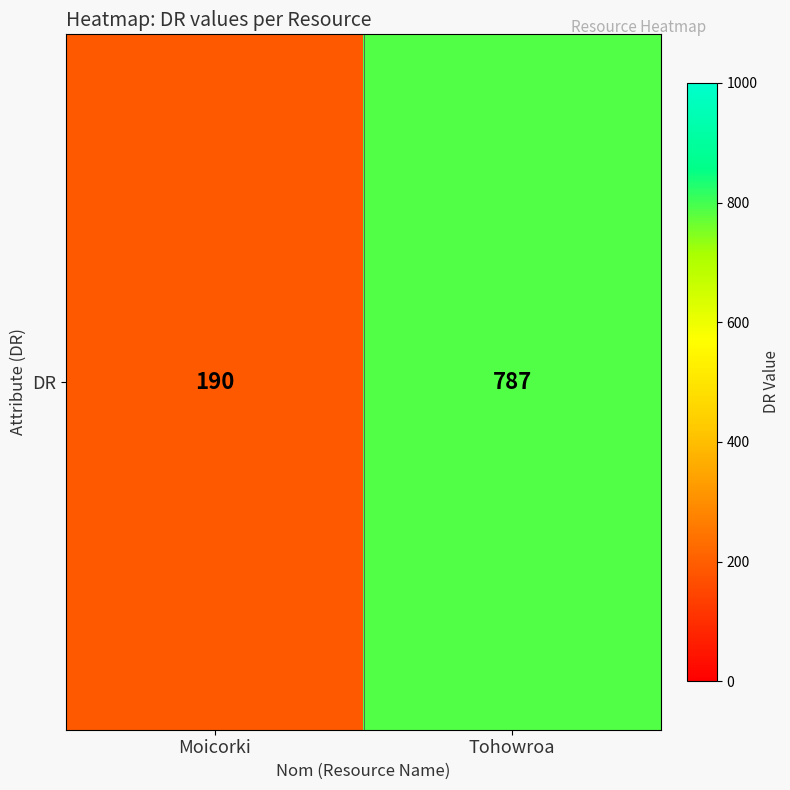

True or false: the data shows 787 at Tohowroa.

True